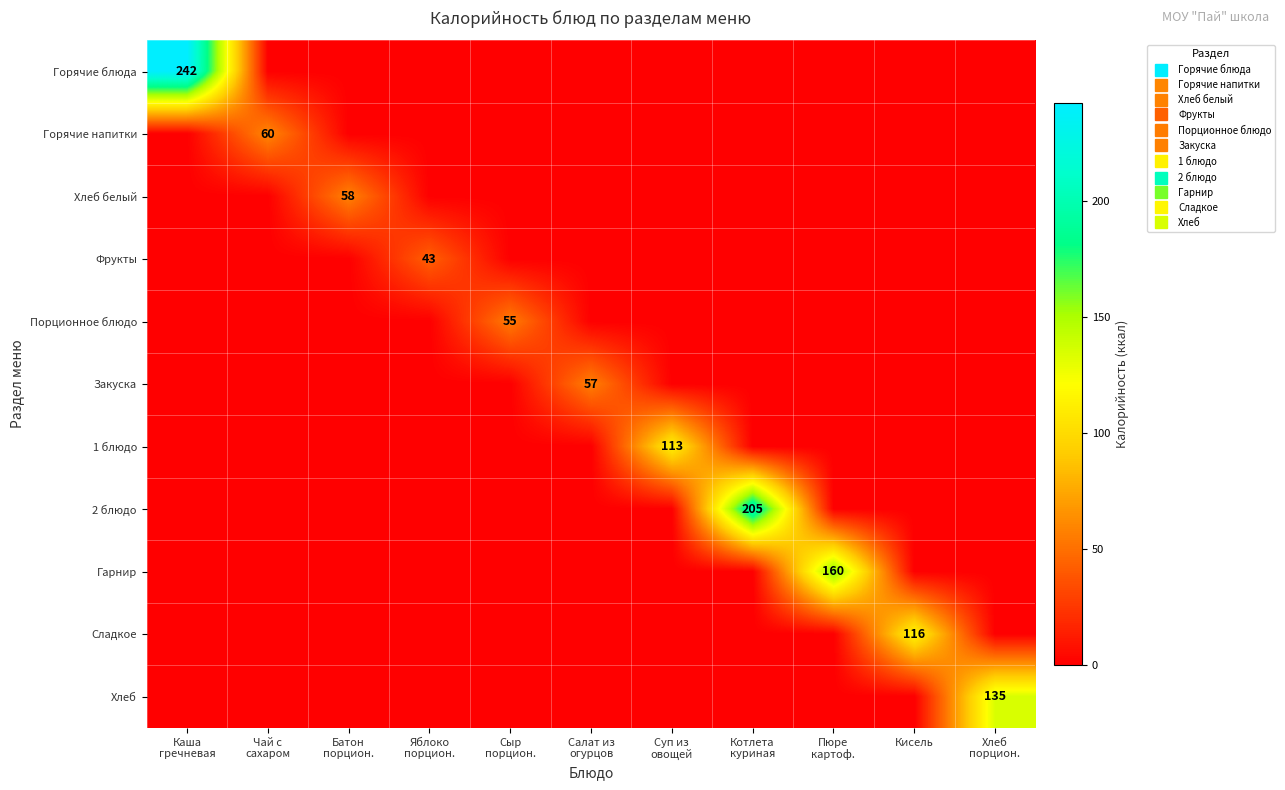

Which series has the widest spread of values?

Горячие блюда